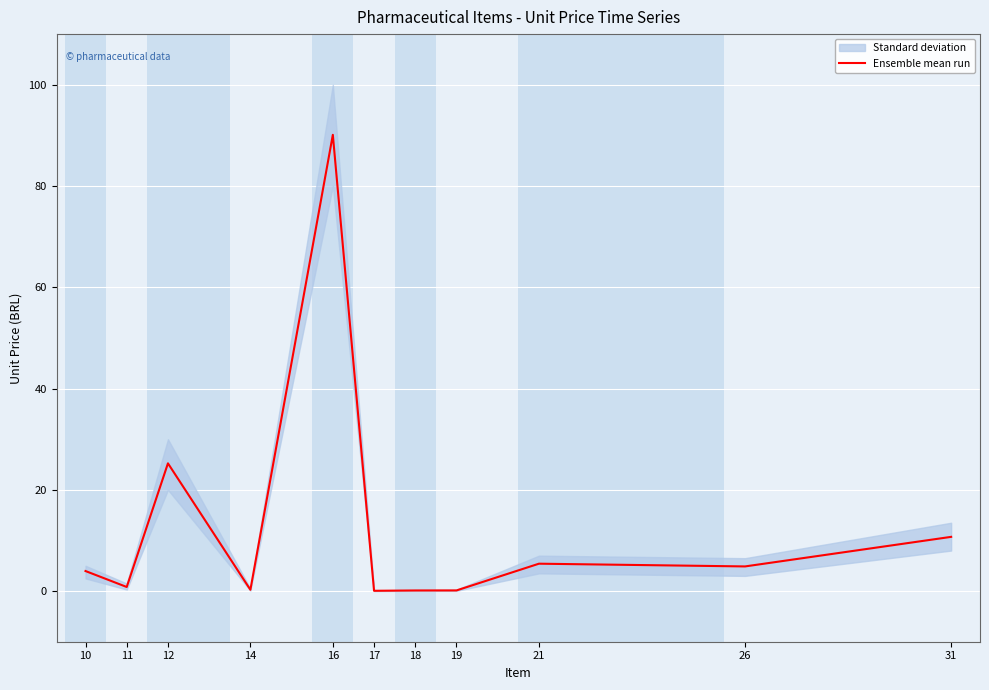

Reading left to right, extract all data points from this chart.

10=4.0	11=0.8	12=25.2	14=0.3	16=90.1	17=0.1	18=0.1	19=0.1	21=5.4	26=4.9	31=10.7